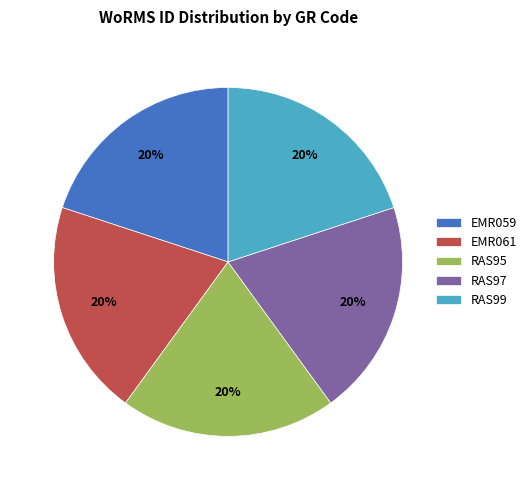

To the nearest percent, what is the average slice percentage?

20%